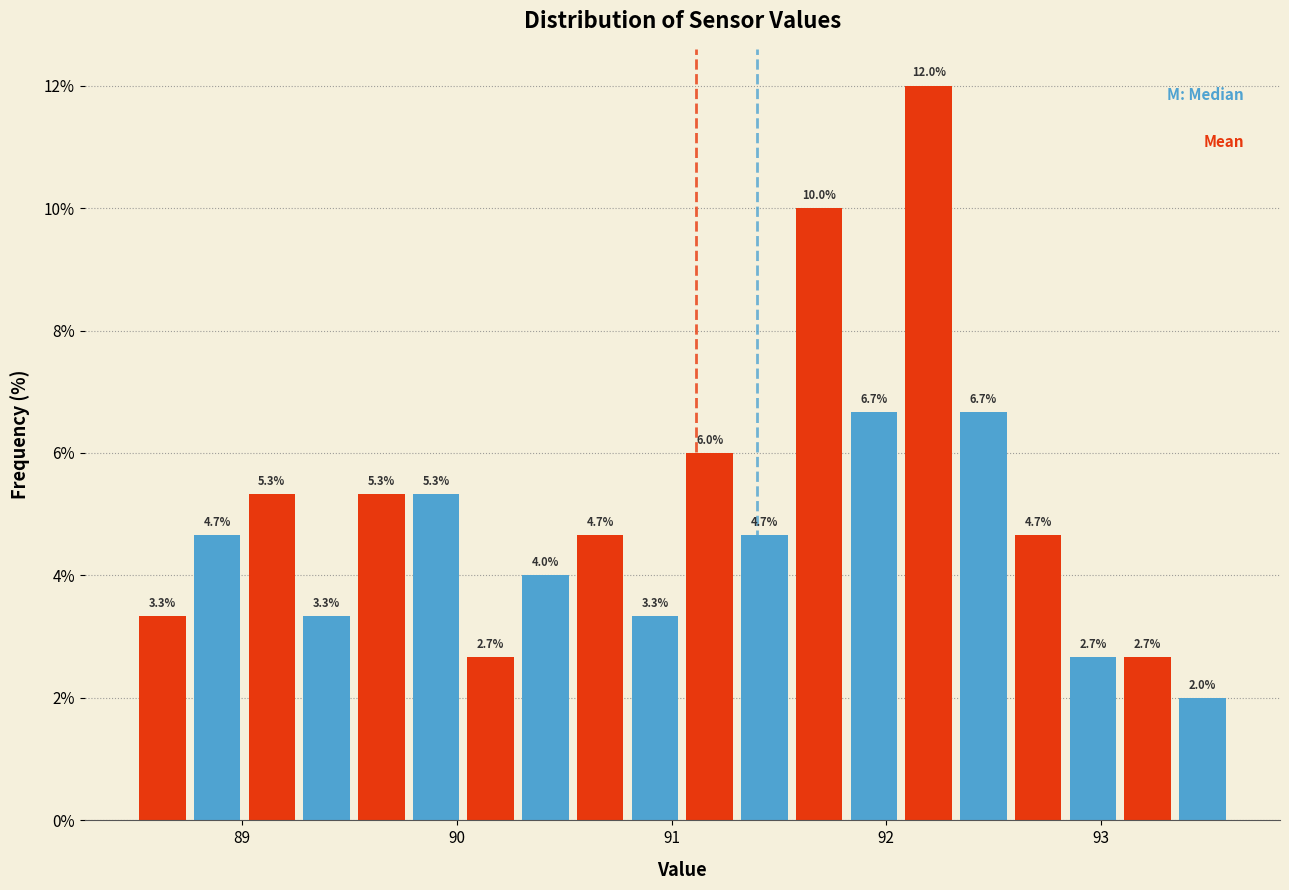

Read against the x-axis, roughly where is the centre of the tallest bar?

92.2